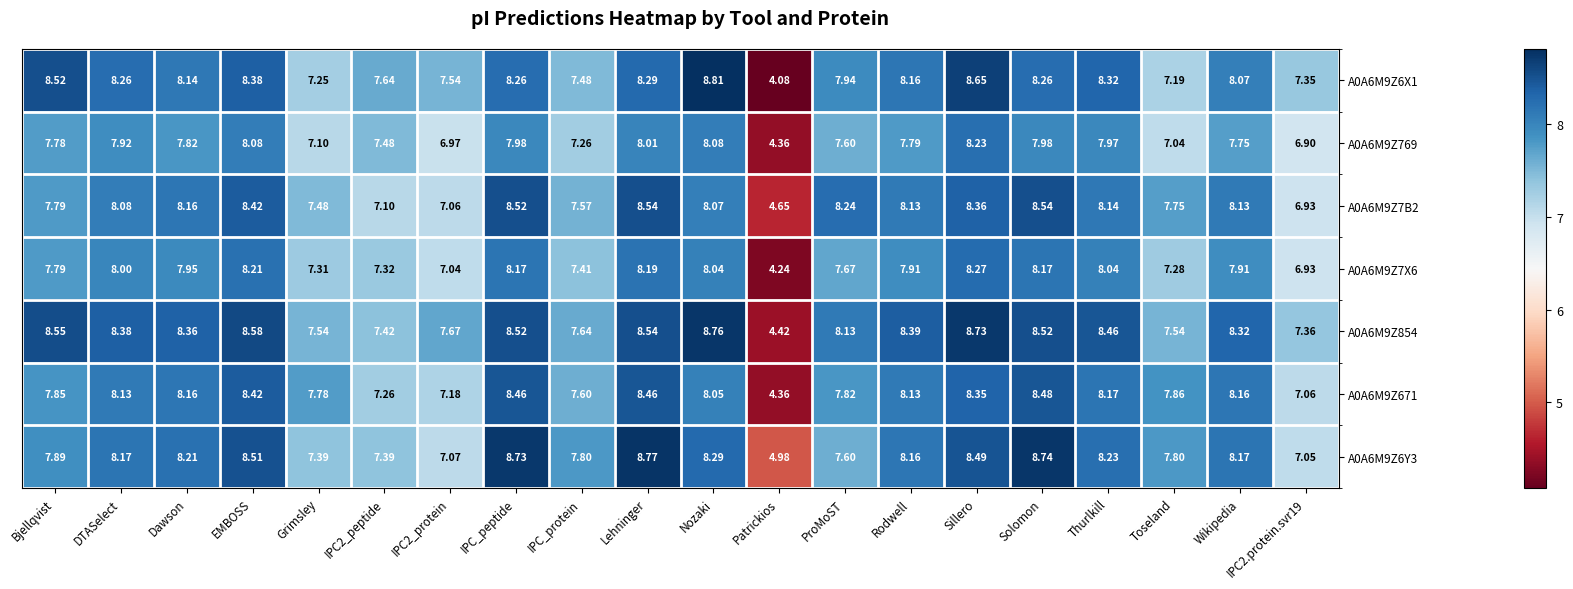

At which label does A0A6M9Z769 first exceed 7?

Bjellqvist